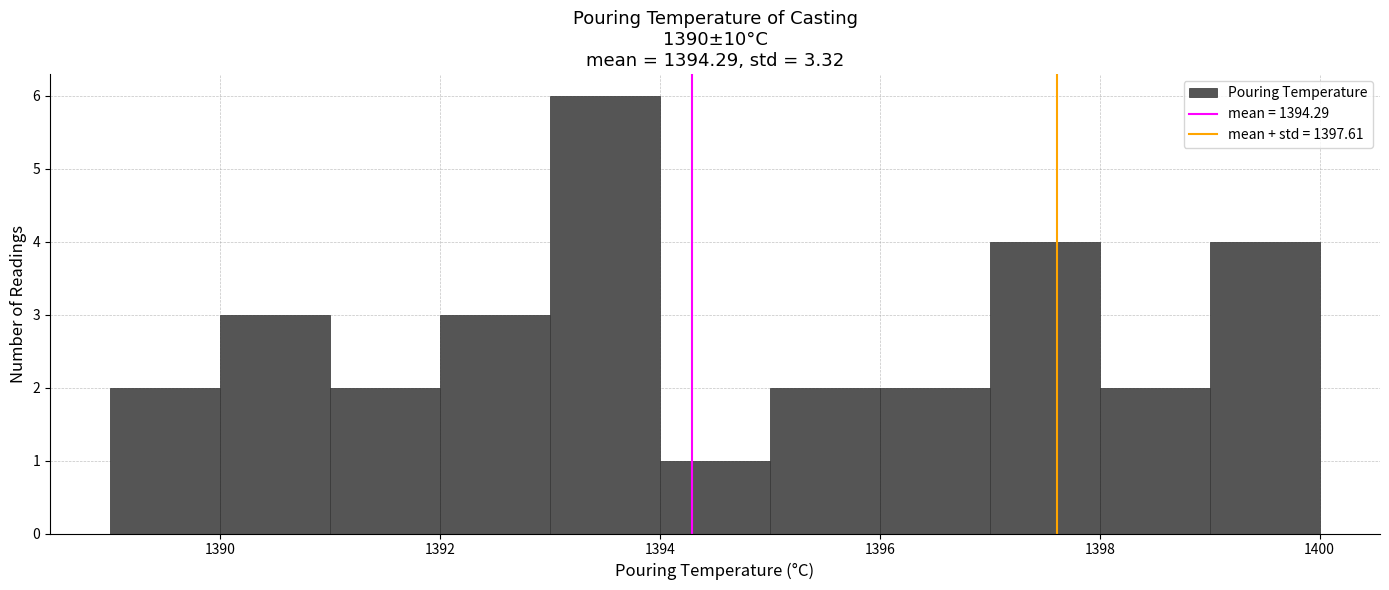

What is the height of the bar covering 1395 to 1396 on the x-axis? The values are not printed on the chart, so give them approximately, as read against the axis.

2